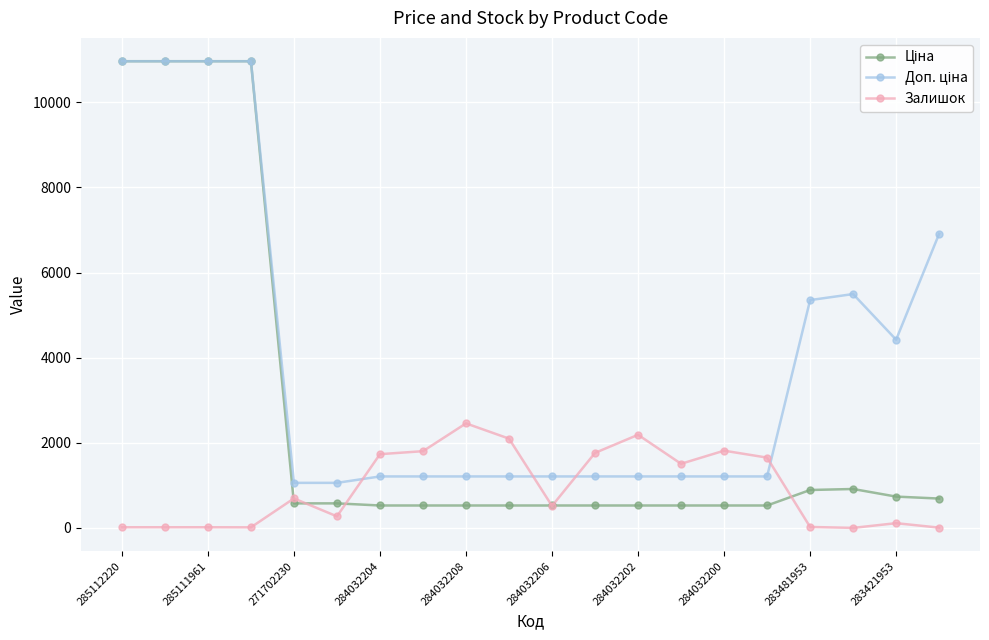

How many data points does each series have?

20